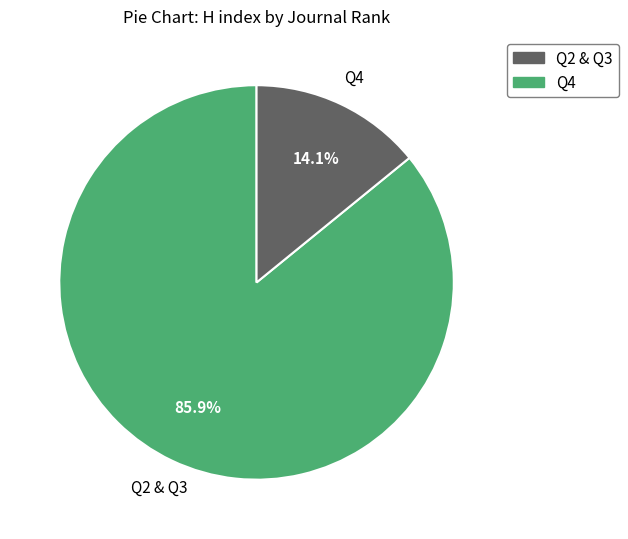

Is there a majority slice in this chart?

Yes